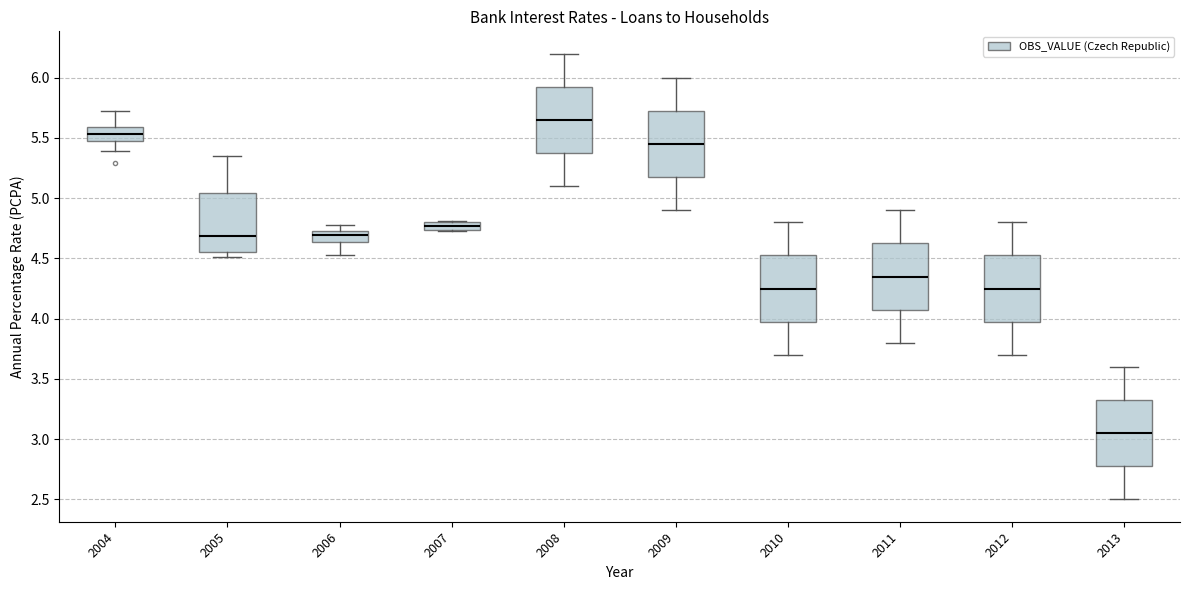

Which box has the highest median line?

2008